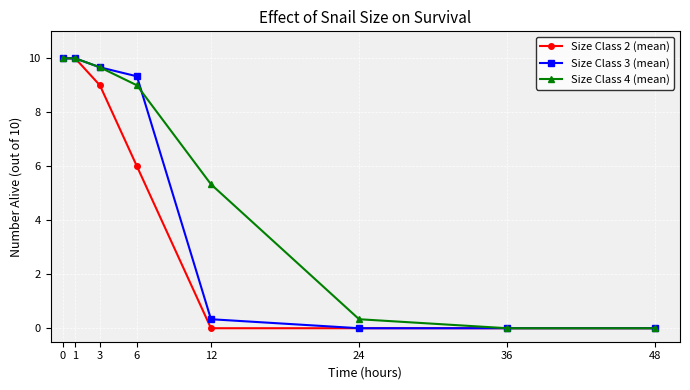

How many lines are shown in the chart?

3